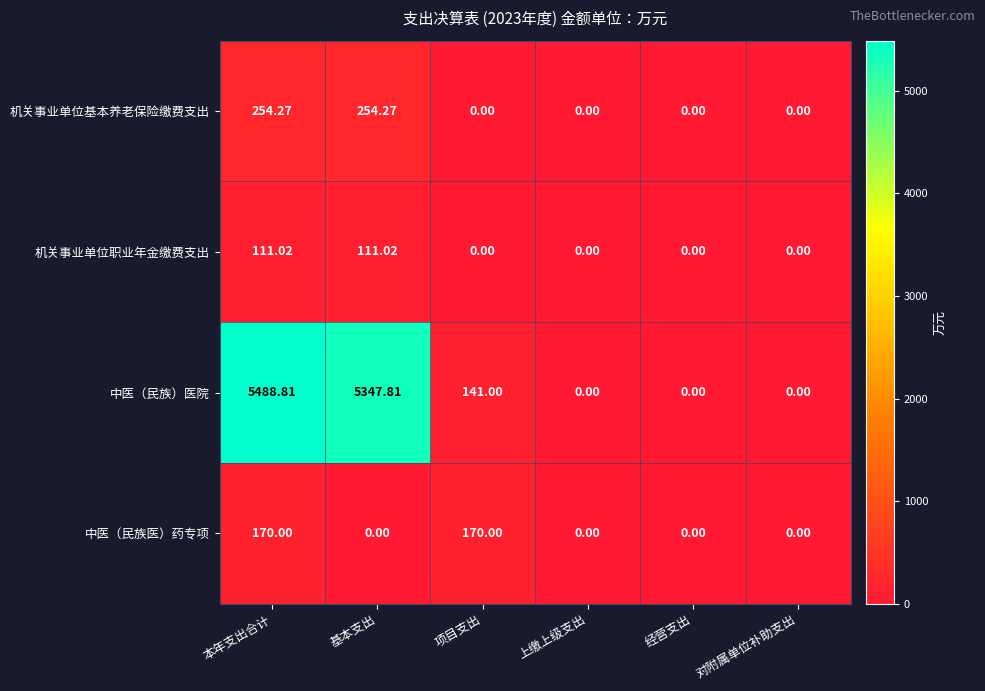

At which label does 中医（民族）医院 first exceed 141?

本年支出合计